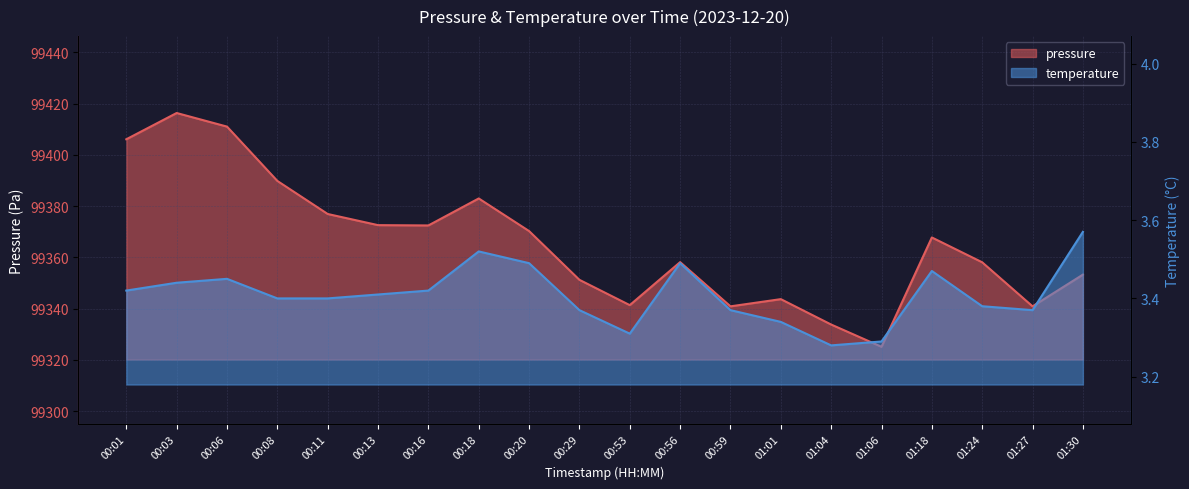

True or false: pressure has more than 2 points higher than both neighbors.

True